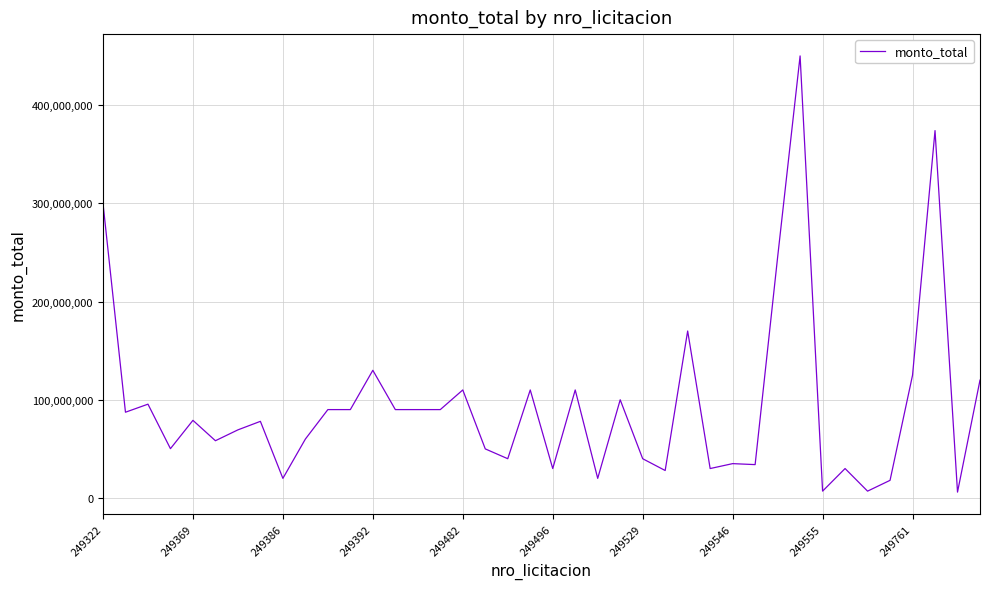

What is the difference between the maximum and minimum values?

444000000